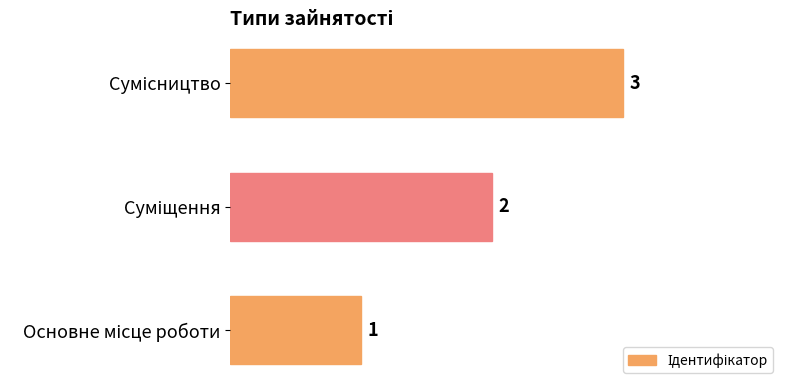

What is the difference between the maximum and second lowest values?

1